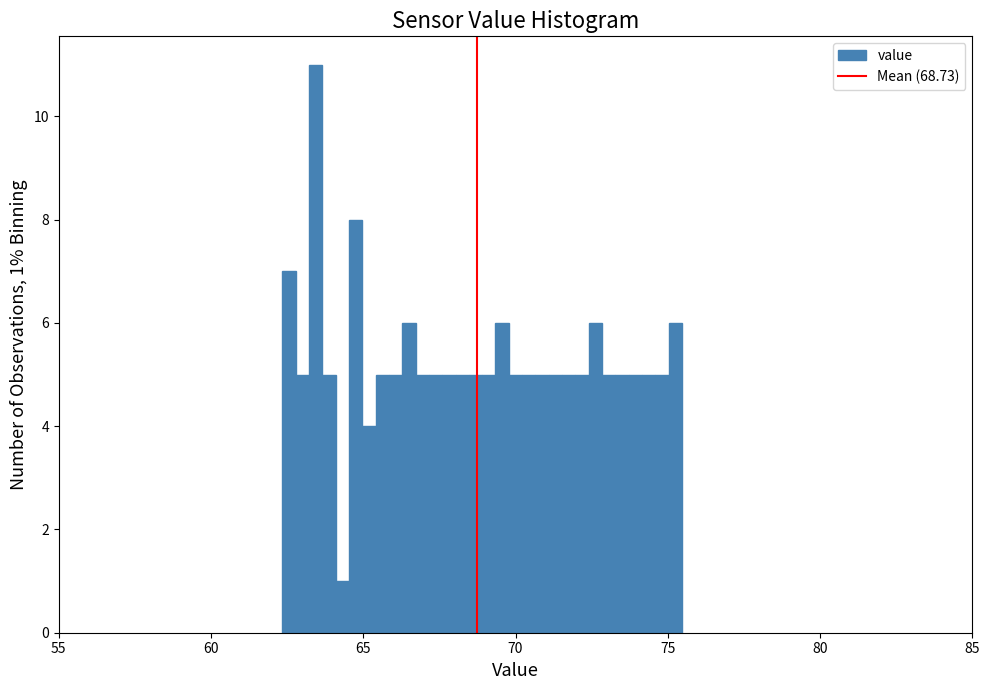

Around what value on the x-axis is the tallest bar? Give the approximate position of its centre, as read against the axis.

63.5